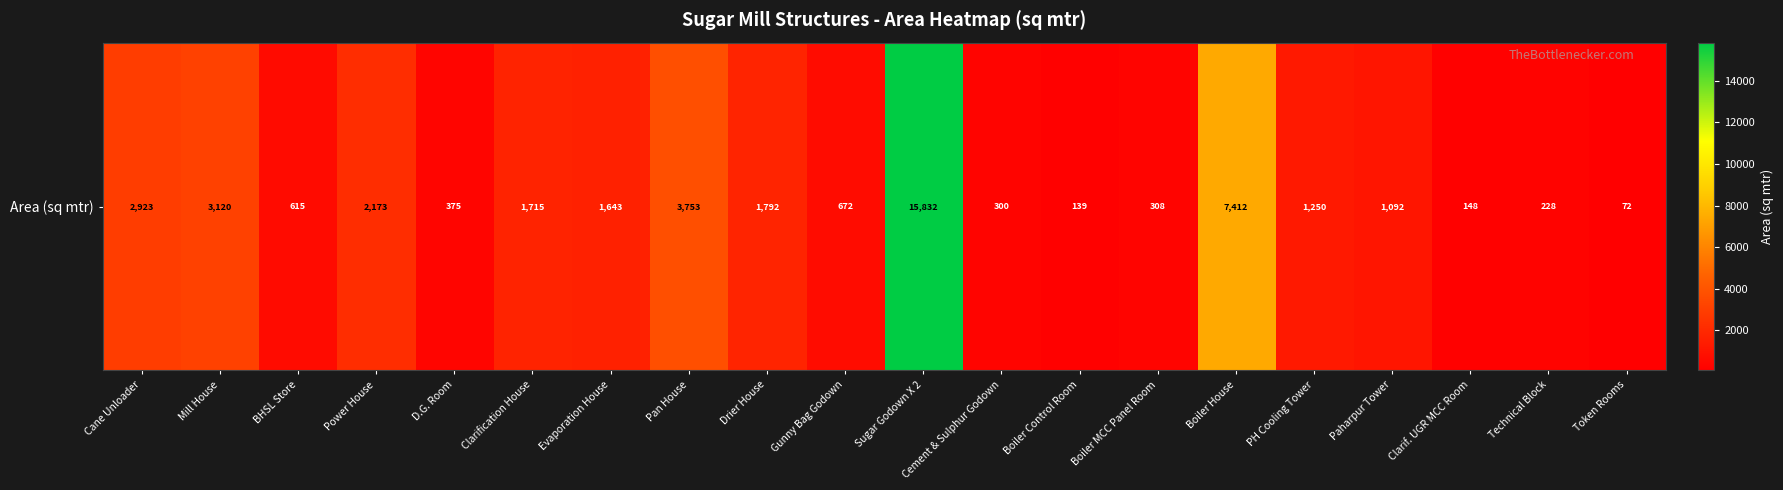

Count the number of values greater than 1250.

9